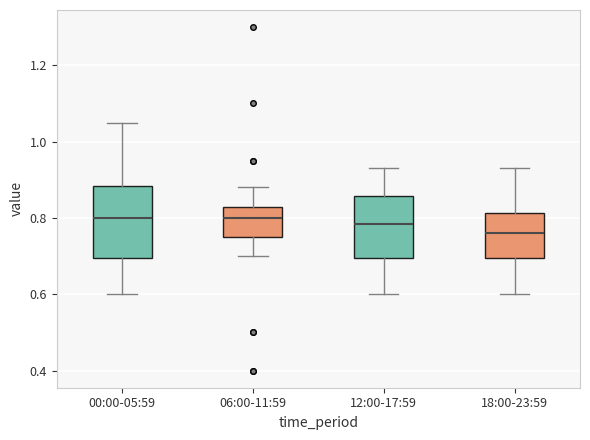

Where does the upper whisker of the box for 00:00-05:59 end on the y-axis? The values are not printed on the chart, so give them approximately, as read against the axis.

1.06